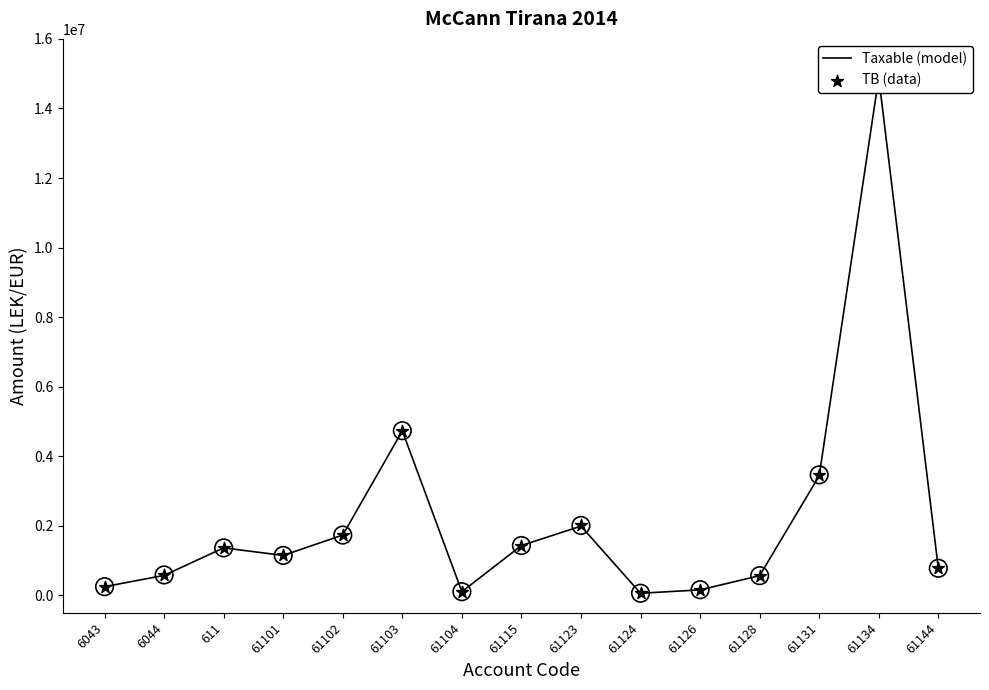

What are all the series names shown in the legend?

Taxable (model), TB (data)